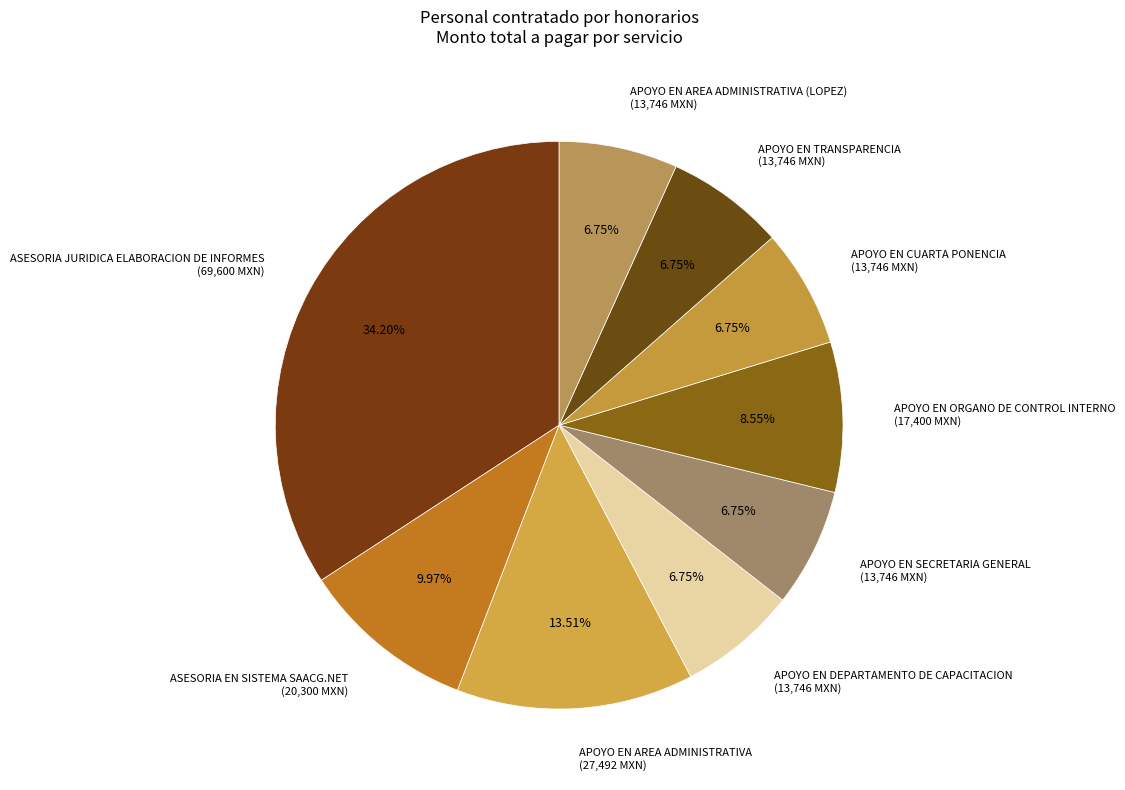

Which category has the biggest portion of the pie?

ASESORIA JURIDICA ELABORACION DE INFORMES (69,600 MXN)